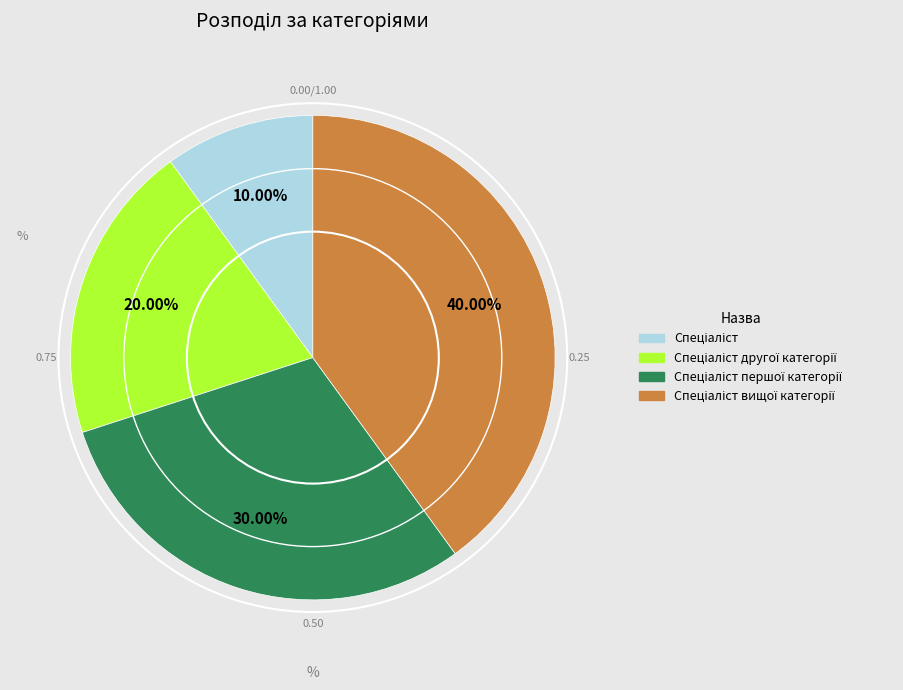

Is there any slice that represents more than half of the pie?

No